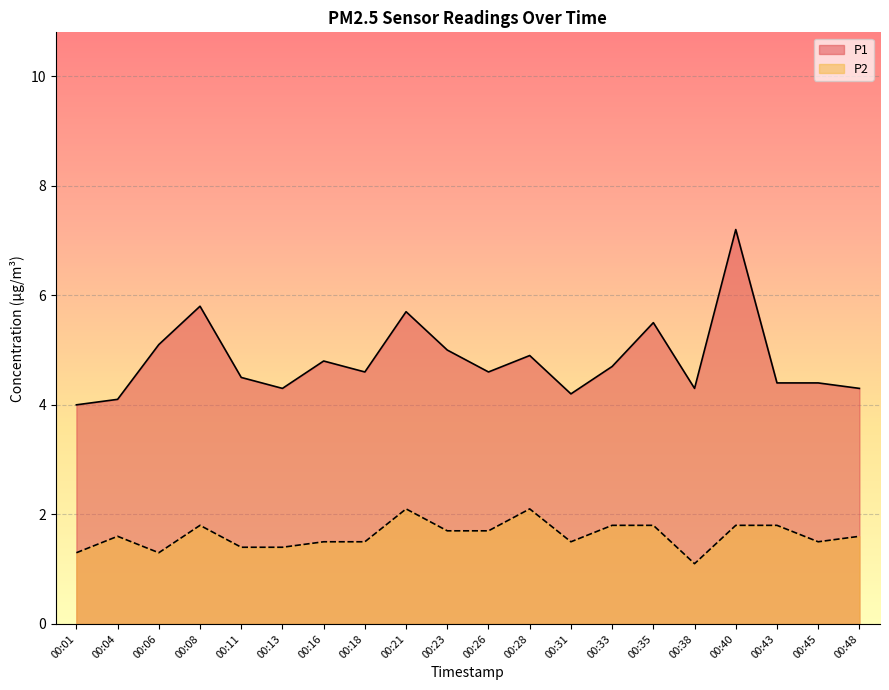

What is the difference between the maximum and minimum values in the P1 series?

3.2